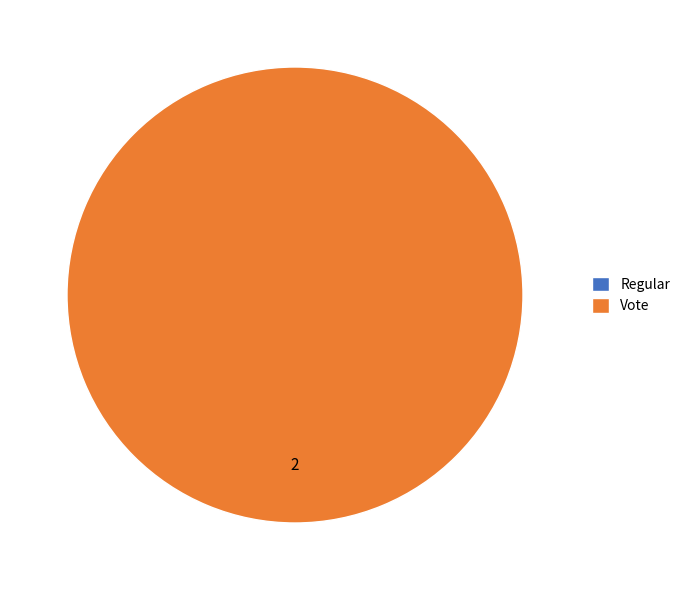

The Vote slice represents 100% of the pie. True or false?

True